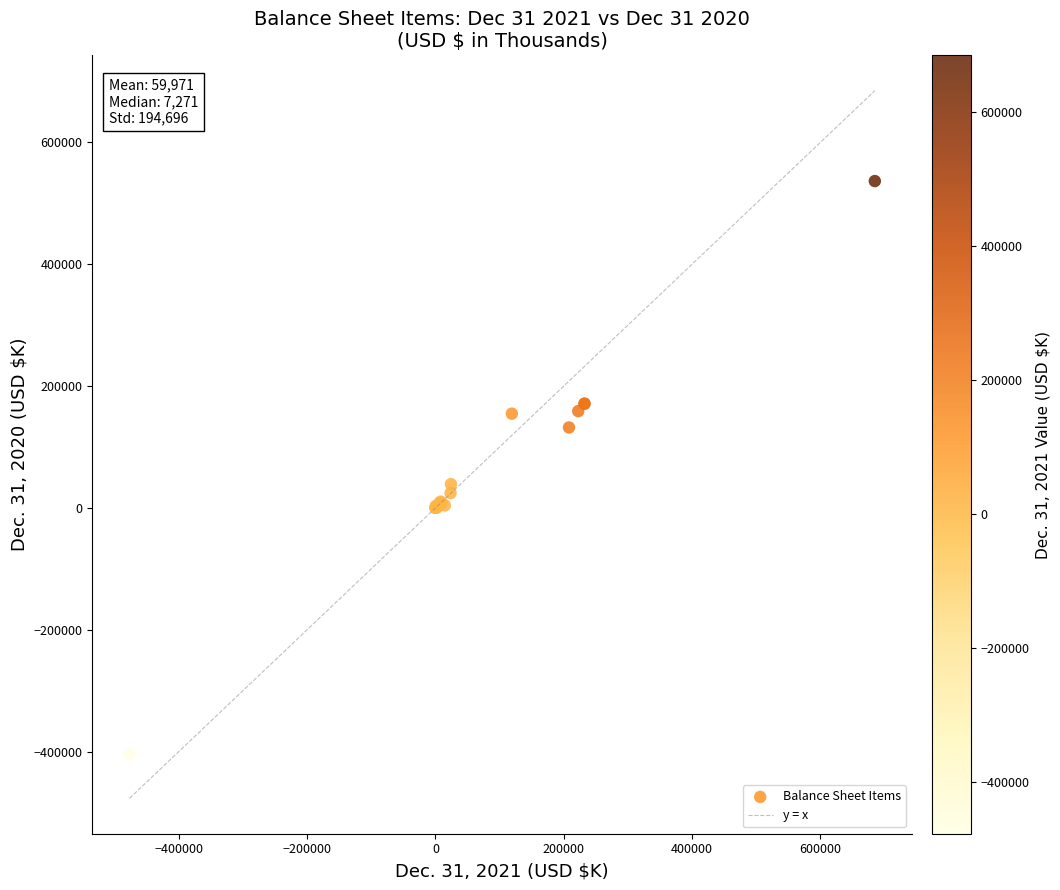

What Y value in the scatter plot is closest to 65999?

39083